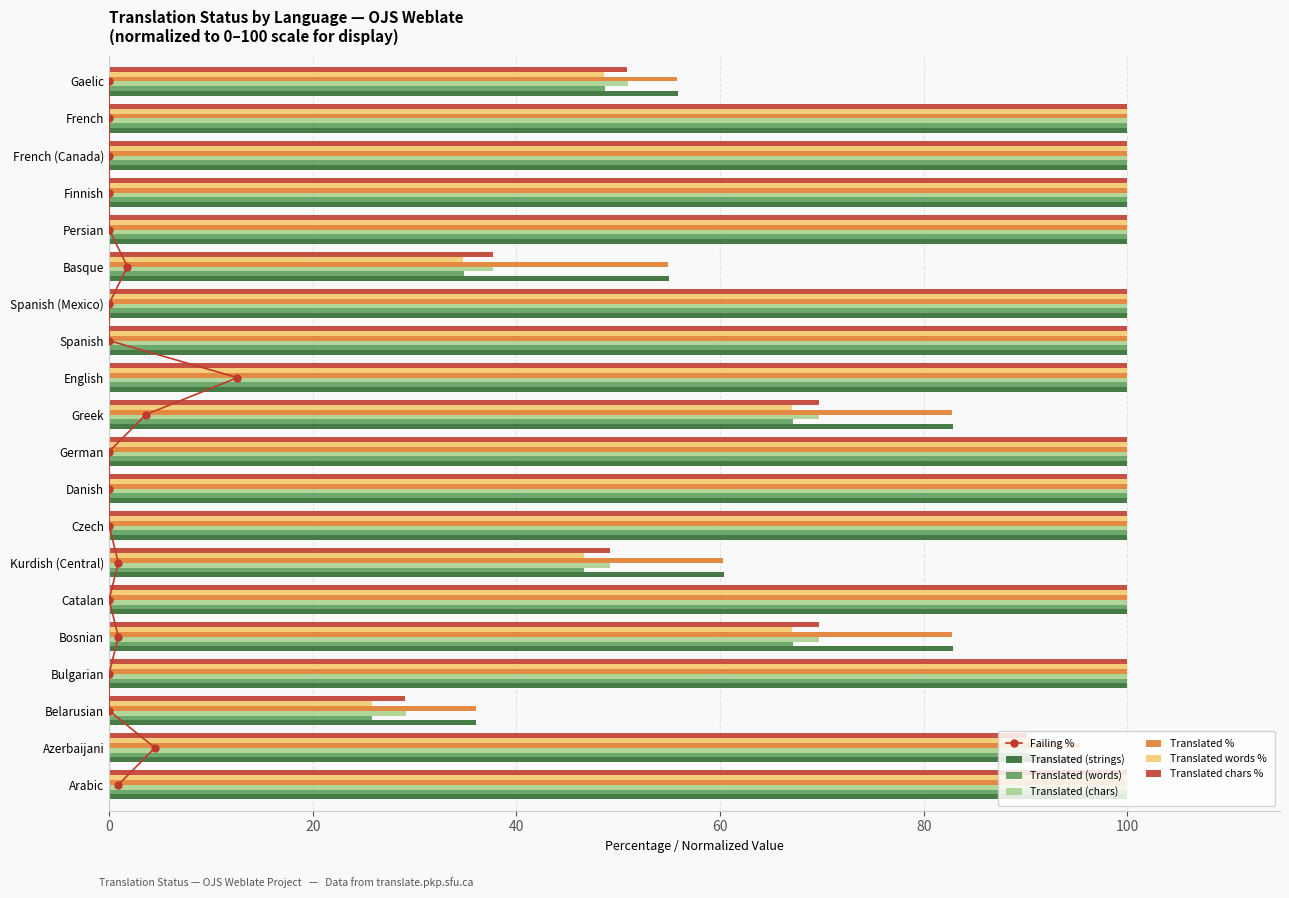

Rank the categories by translated_words_percent value from highest to lowest.

Arabic, Bulgarian, Catalan, Czech, Danish, German, English, Spanish, Spanish (Mexico), Persian, Finnish, French (Canada), French, Azerbaijani, Bosnian, Greek, Gaelic, Kurdish (Central), Basque, Belarusian